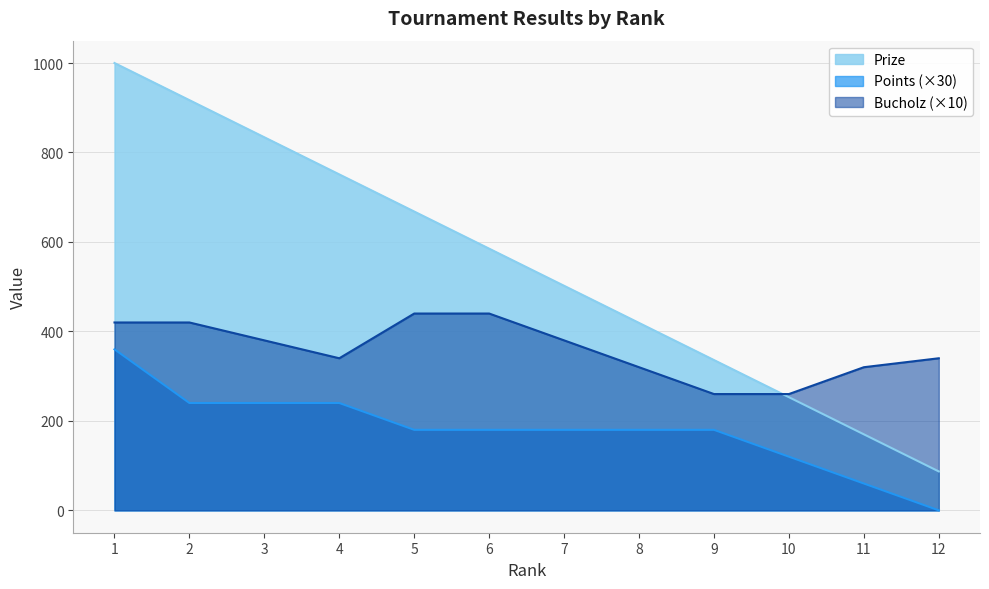

Rank the series at 7 from lowest to highest value.

Points (×30), Bucholz (×10), Prize